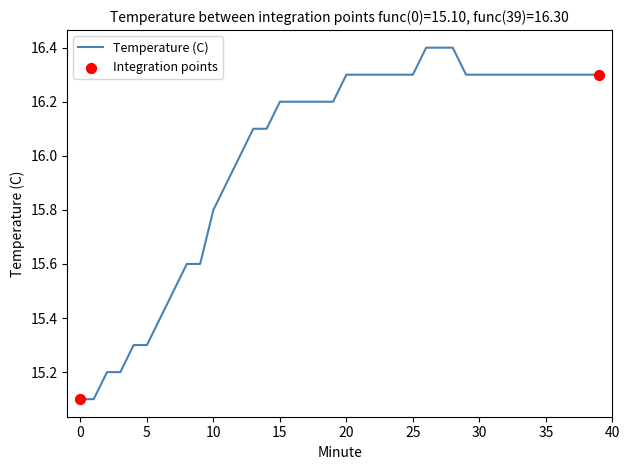

What is the minimum value shown in the chart?

15.1